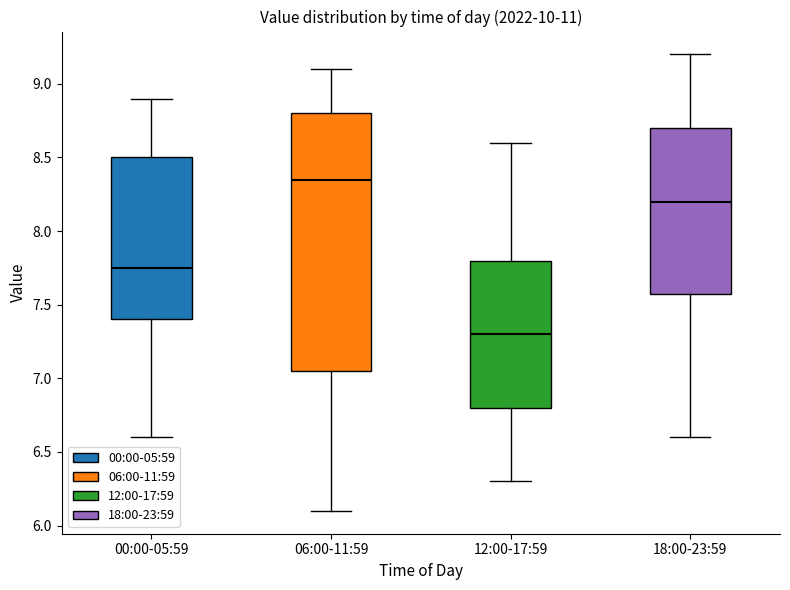

Reading left to right, transcribe this box plot: for each box, give where its median line is, the range the box spans, and where its two whiskers end, as read against the y-axis. The values are not printed on the chart, so give them approximately, as read against the axis.

00:00-05:59: median 7.75, box 7.40 to 8.50, whiskers 6.60 to 8.90
06:00-11:59: median 8.35, box 7.05 to 8.80, whiskers 6.10 to 9.10
12:00-17:59: median 7.30, box 6.80 to 7.80, whiskers 6.30 to 8.60
18:00-23:59: median 8.20, box 7.60 to 8.70, whiskers 6.60 to 9.20